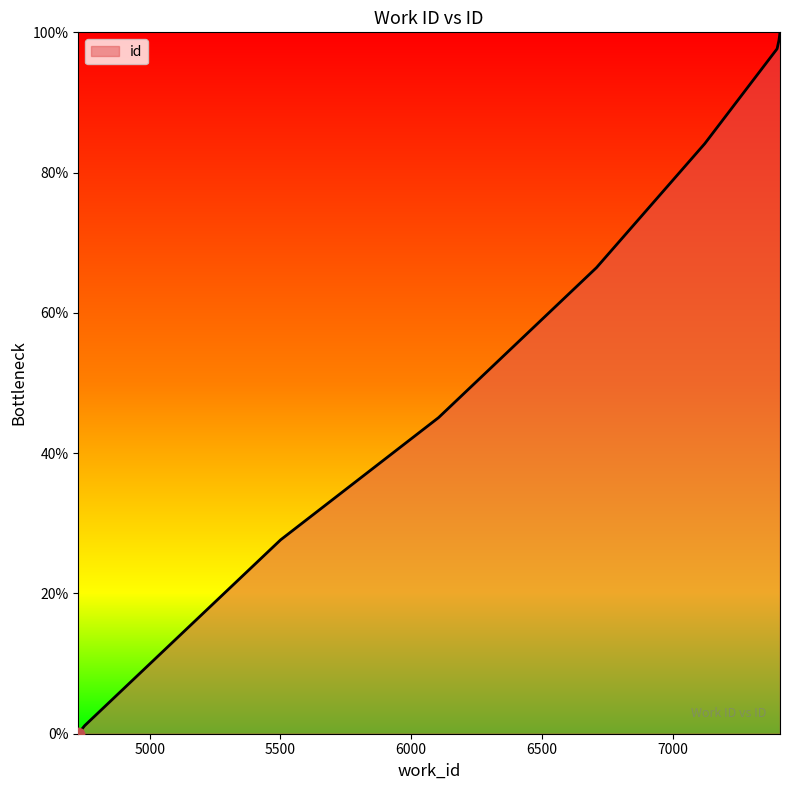

What is the greatest value displayed?

100.0